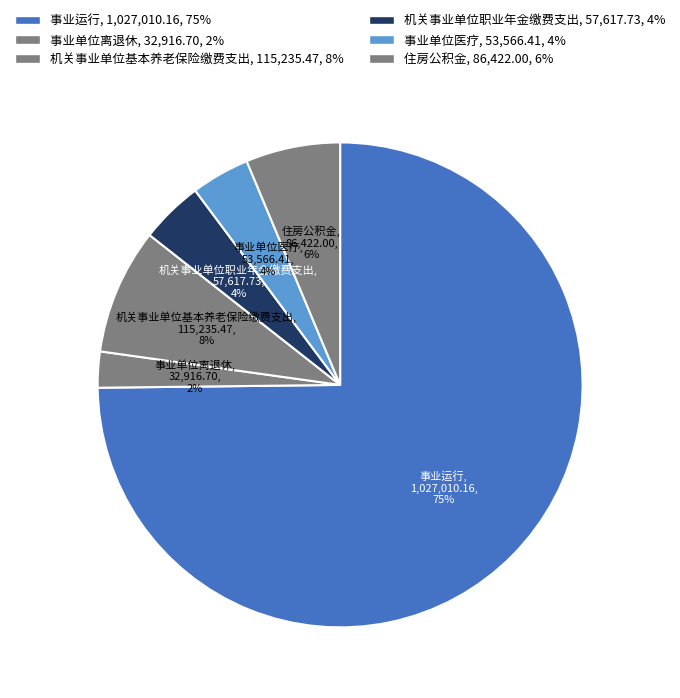

To the nearest percent, what is the average slice percentage?

17%